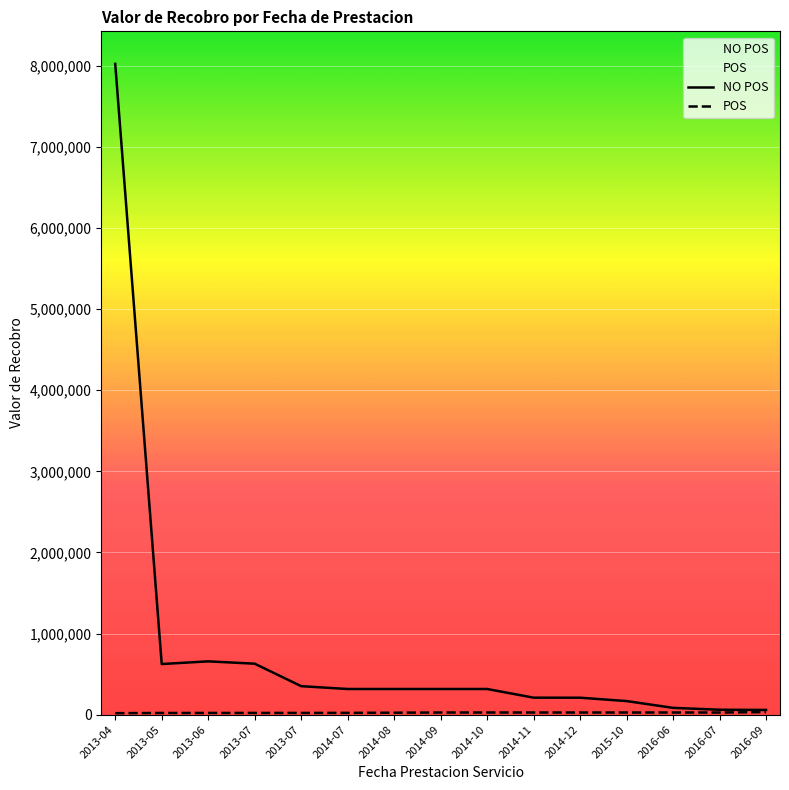

What is the difference between the maximum and second lowest values in the POS series?

10390.0